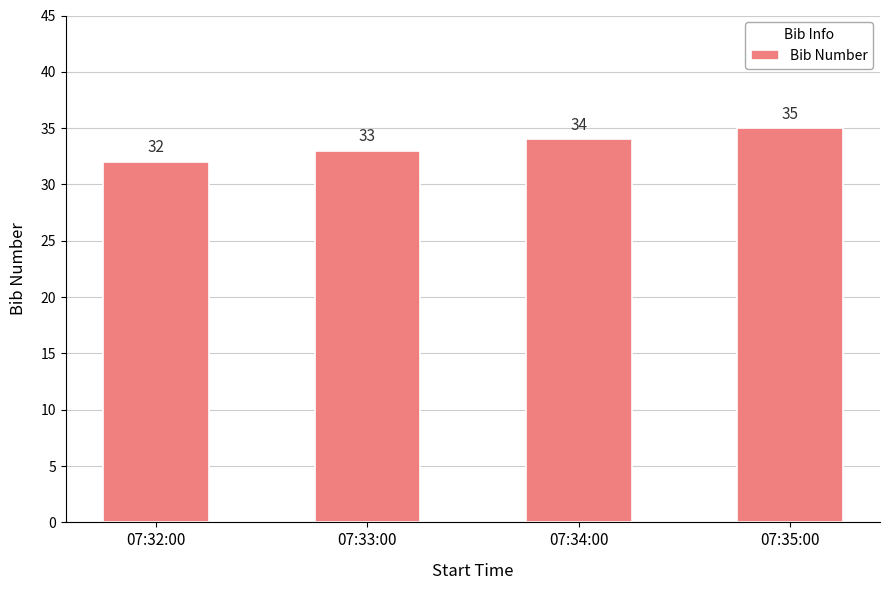

At which category does the chart reach its peak across all series?

07:35:00